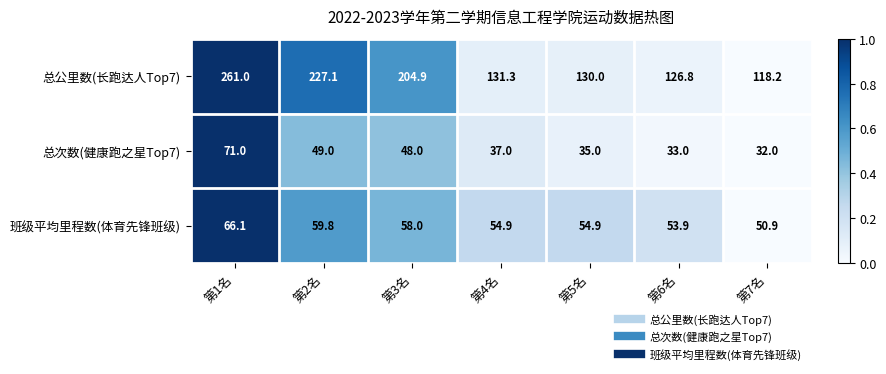

What value does the 总公里数(长跑达人Top7) series have at 第1名?

261.0